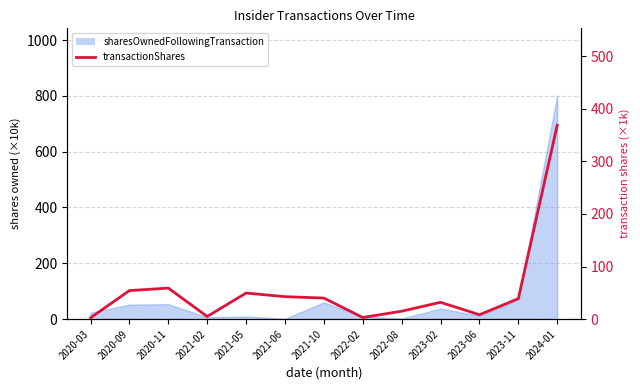

The value at 2020-03 is 3.8. True or false?

False